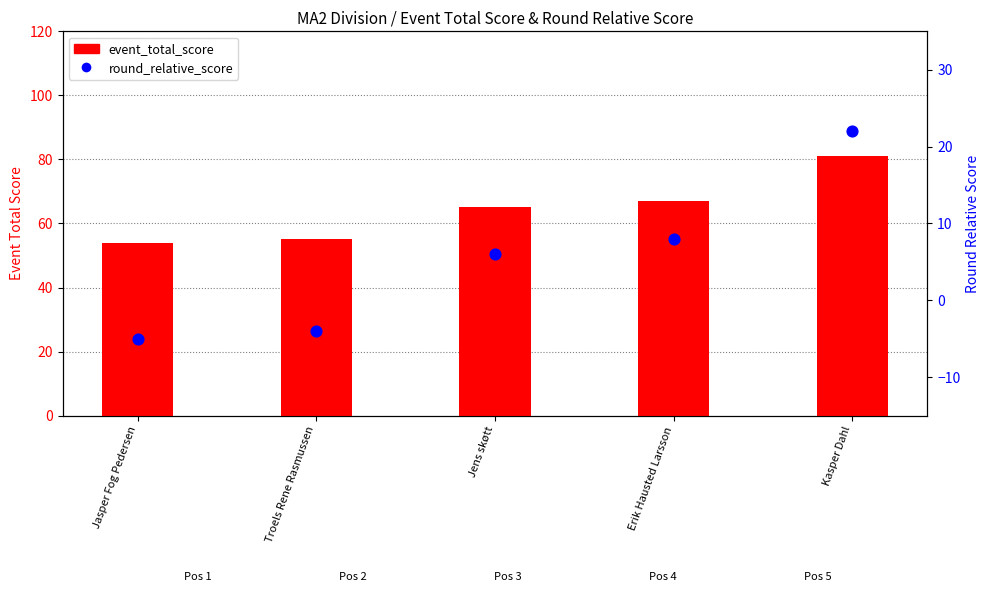

At how many categories does at least one series exceed 24?

5